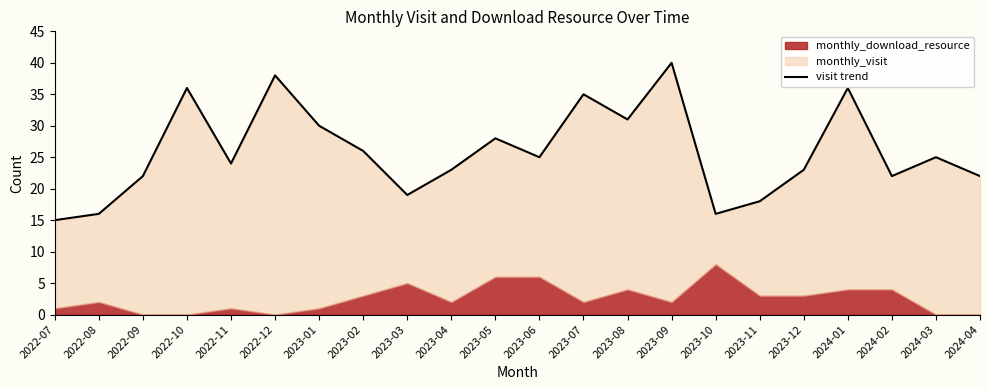

Reading right to left, transcribe all the data shown in this chart.

2024-04=22	2024-03=25	2024-02=22	2024-01=36	2023-12=23	2023-11=18	2023-10=16	2023-09=40	2023-08=31	2023-07=35	2023-06=25	2023-05=28	2023-04=23	2023-03=19	2023-02=26	2023-01=30	2022-12=38	2022-11=24	2022-10=36	2022-09=22	2022-08=16	2022-07=15